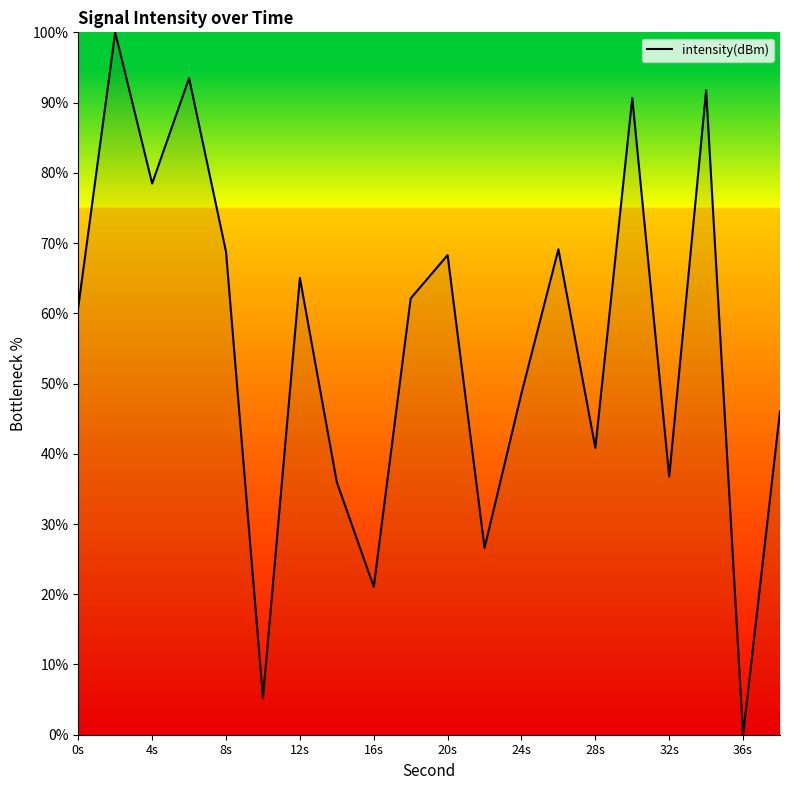

What is the difference between the maximum and minimum values?

100.0